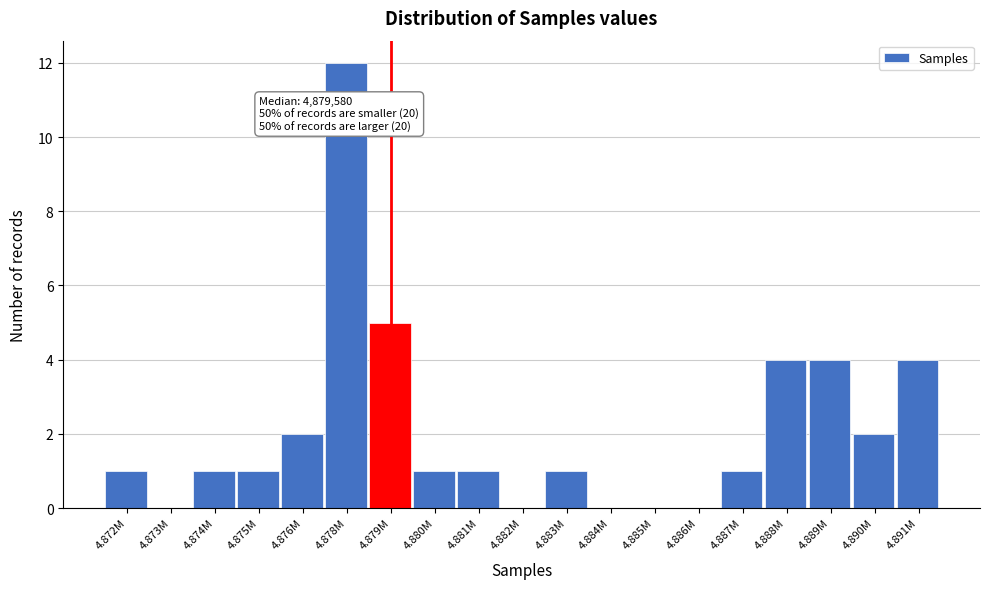

Reading left to right, extract all data points from this chart.

4.872M=1	4.873M=0	4.874M=1	4.875M=1	4.876M=2	4.878M=12	4.879M=5	4.880M=1	4.881M=1	4.882M=0	4.883M=1	4.884M=0	4.885M=0	4.886M=0	4.887M=1	4.888M=4	4.889M=4	4.890M=2	4.891M=4